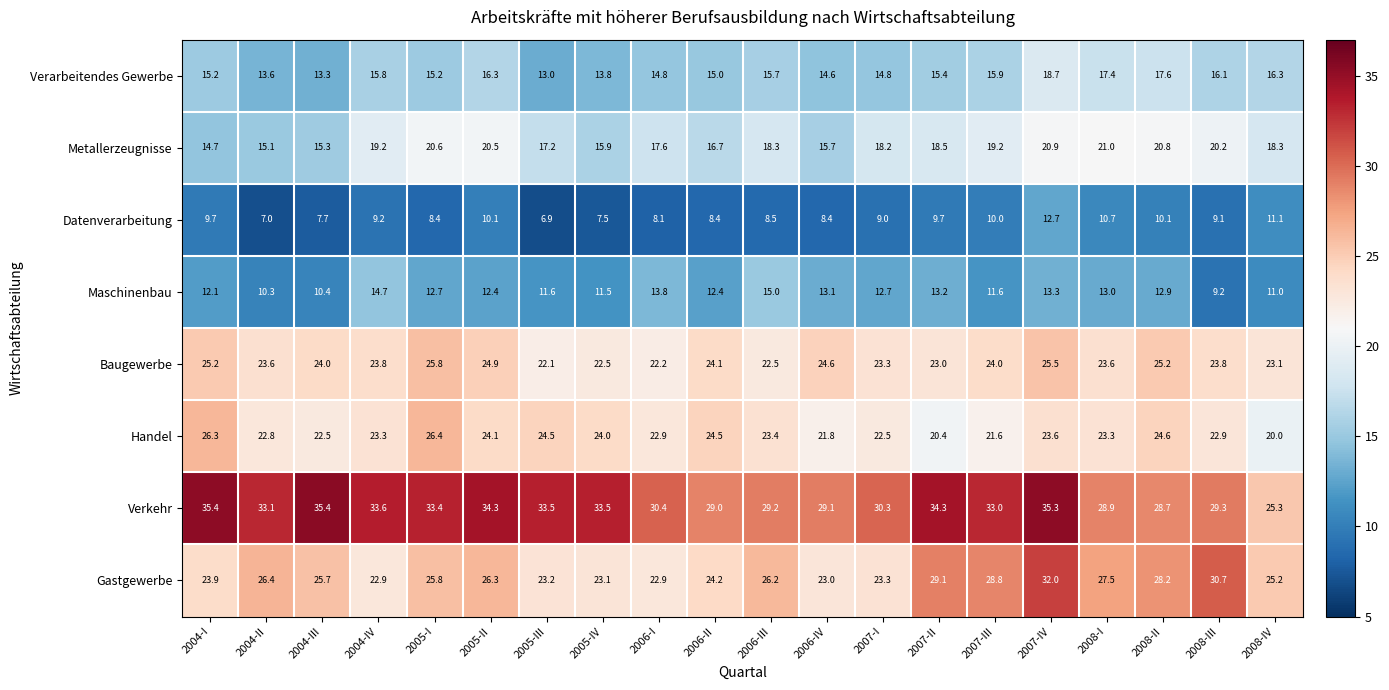

Which series has the widest spread of values?

Verkehr